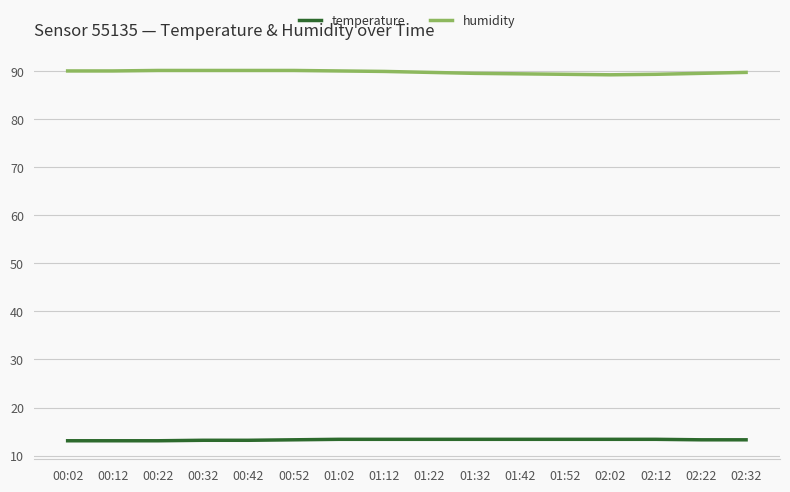

What position from the right is 00:02?

16